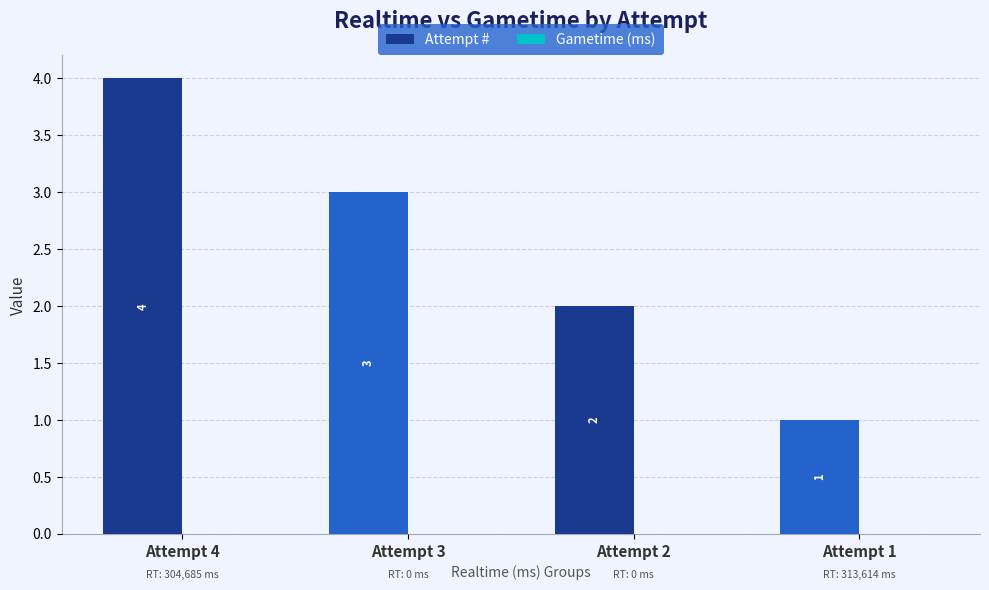

What is the sum of the values at Attempt 1 and Attempt 4?

5